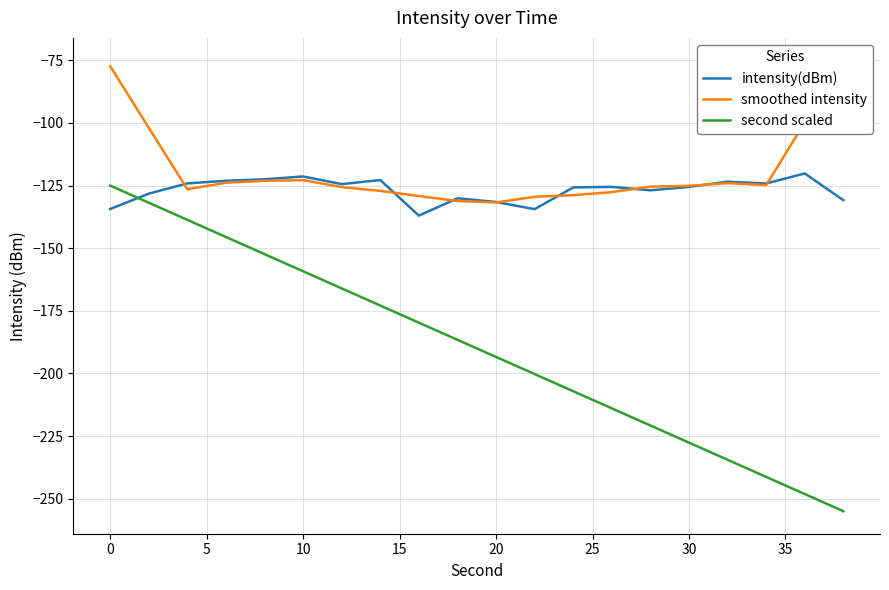

What is the maximum value for second scaled?

-125.0